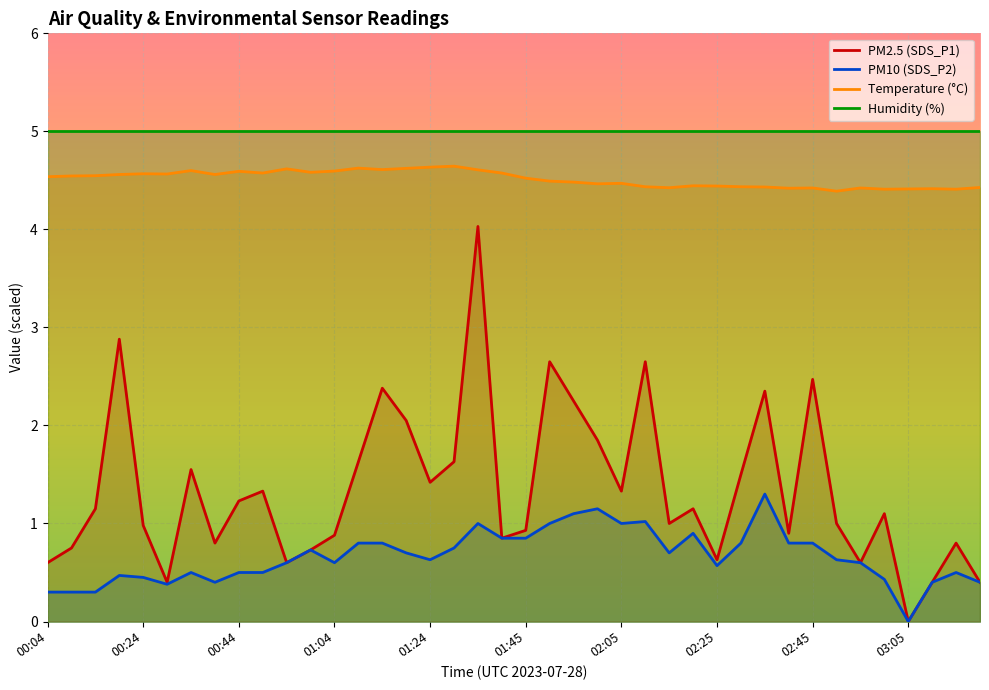

True or false: PM2.5 (SDS_P1) has more than 1 interior local peaks.

True